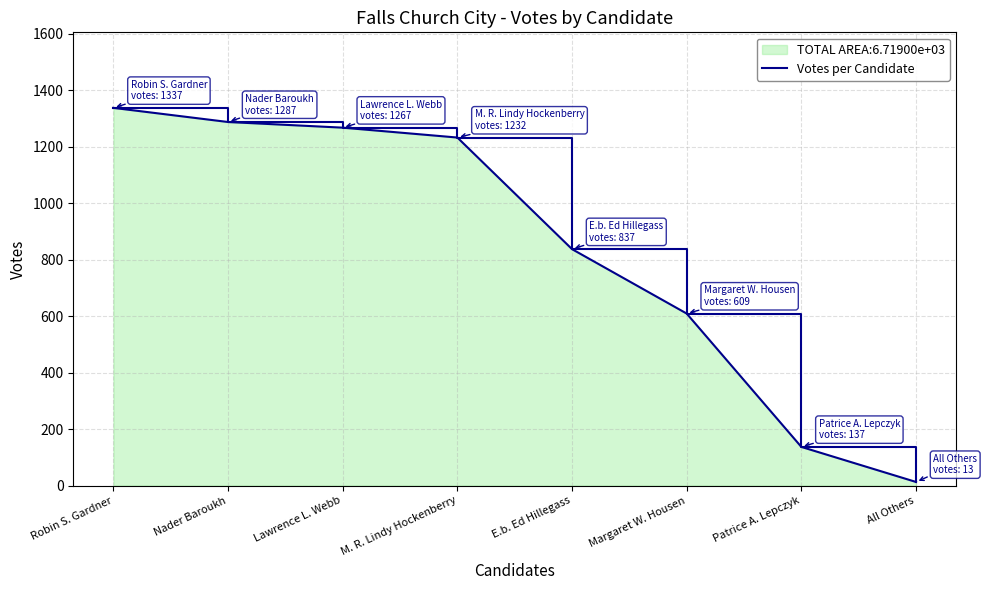

What is the difference between the values at All Others and Lawrence L. Webb?

1254